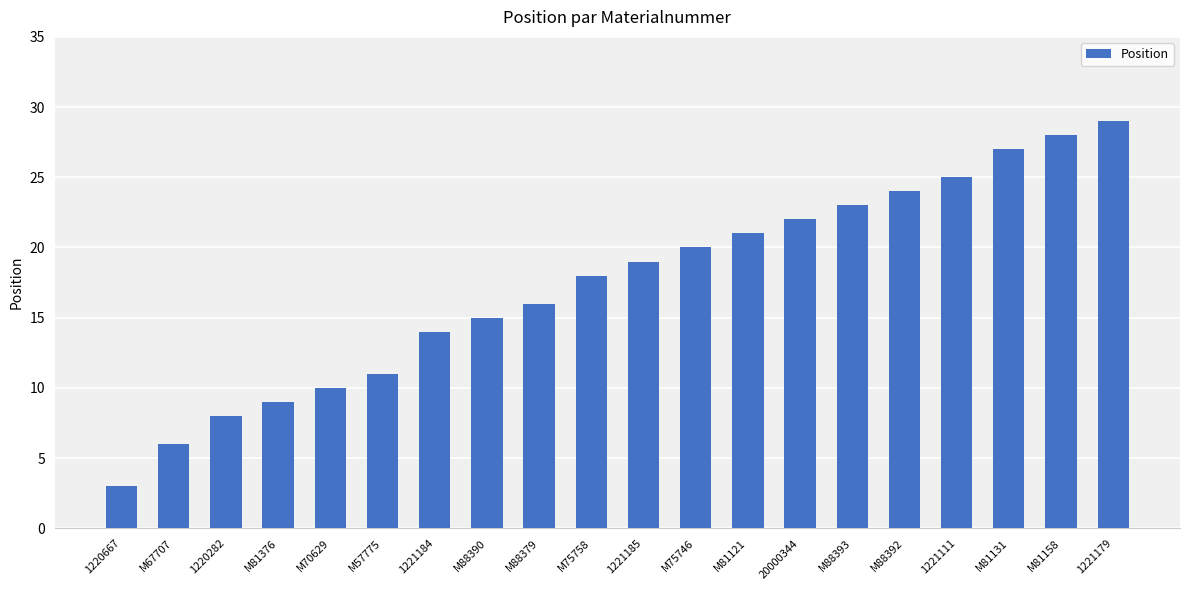

What is the difference between the values at 1221179 and M70629?

19